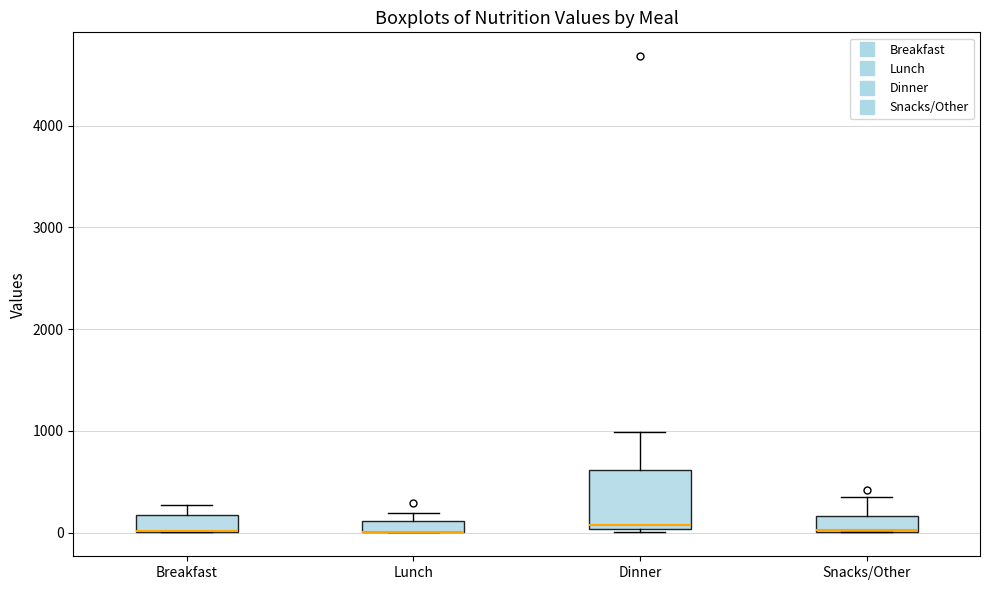

Where is the upper edge of the box for Snacks/Other on the y-axis? The values are not printed on the chart, so give them approximately, as read against the axis.

200